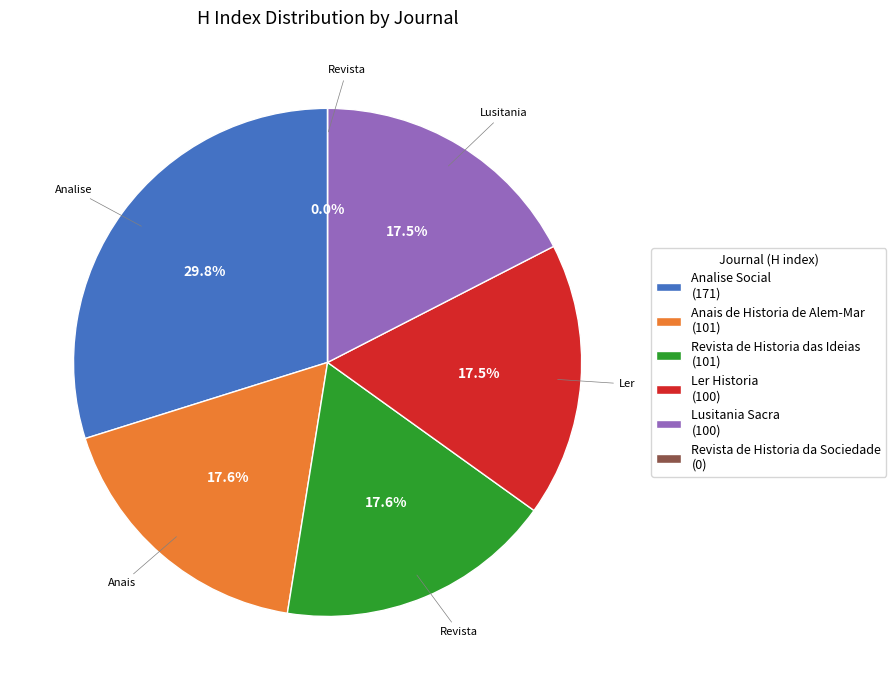

Combined, do Anais de Historia de Alem-Mar and Revista de Historia das Ideias account for over 50%?

No